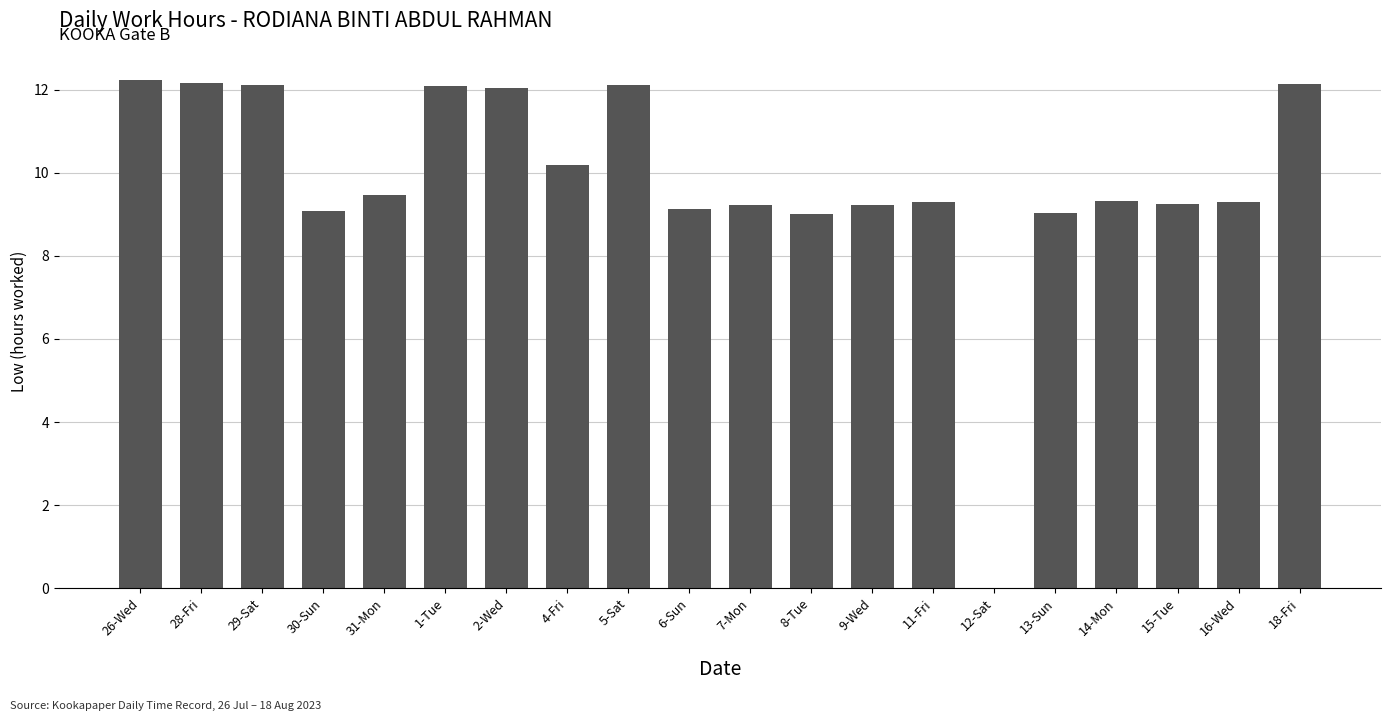

Which has a higher value, 8-Tue or 14-Mon?

14-Mon